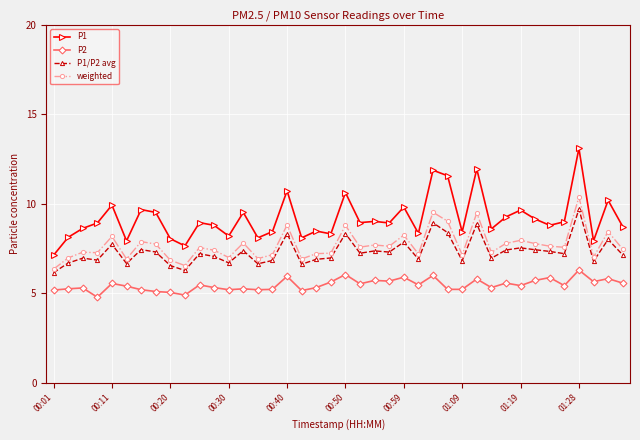

Which series has the widest spread of values?

P1